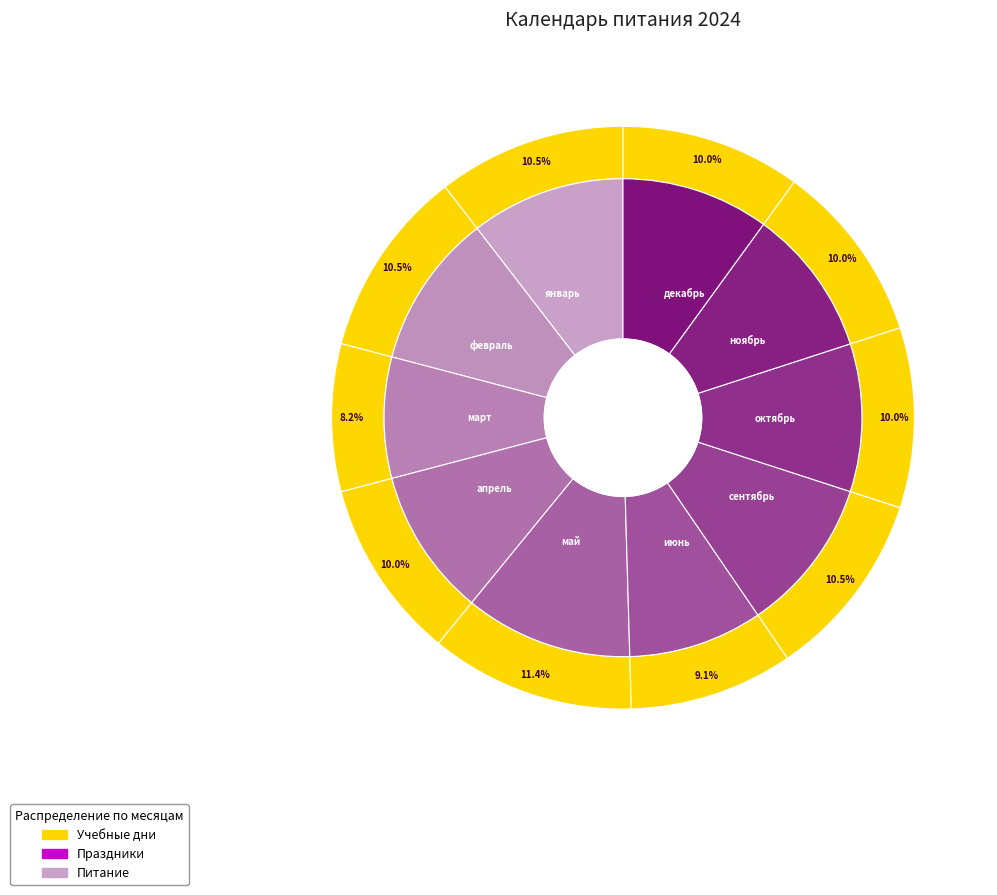

What is the change in value from февраль to июнь?

-3